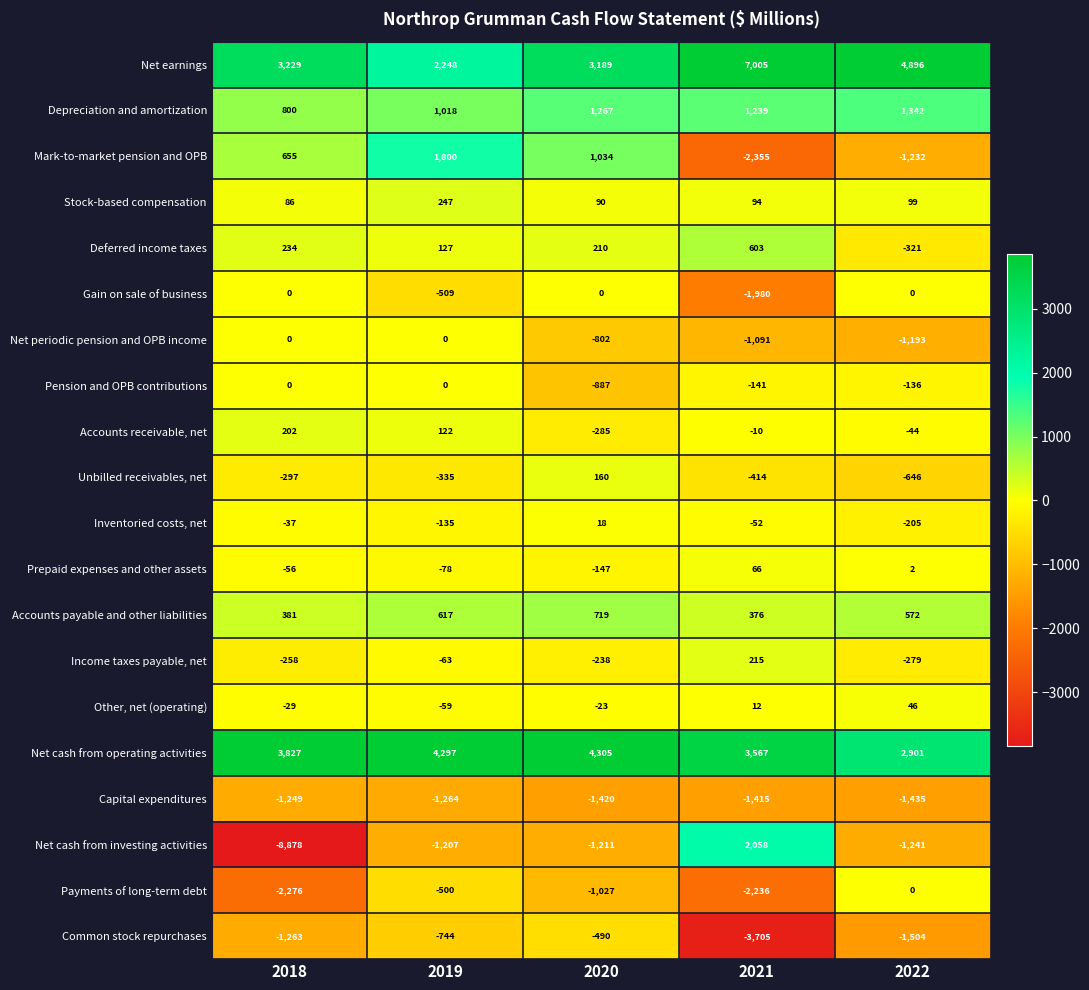

How many categories are shown in the chart?

5